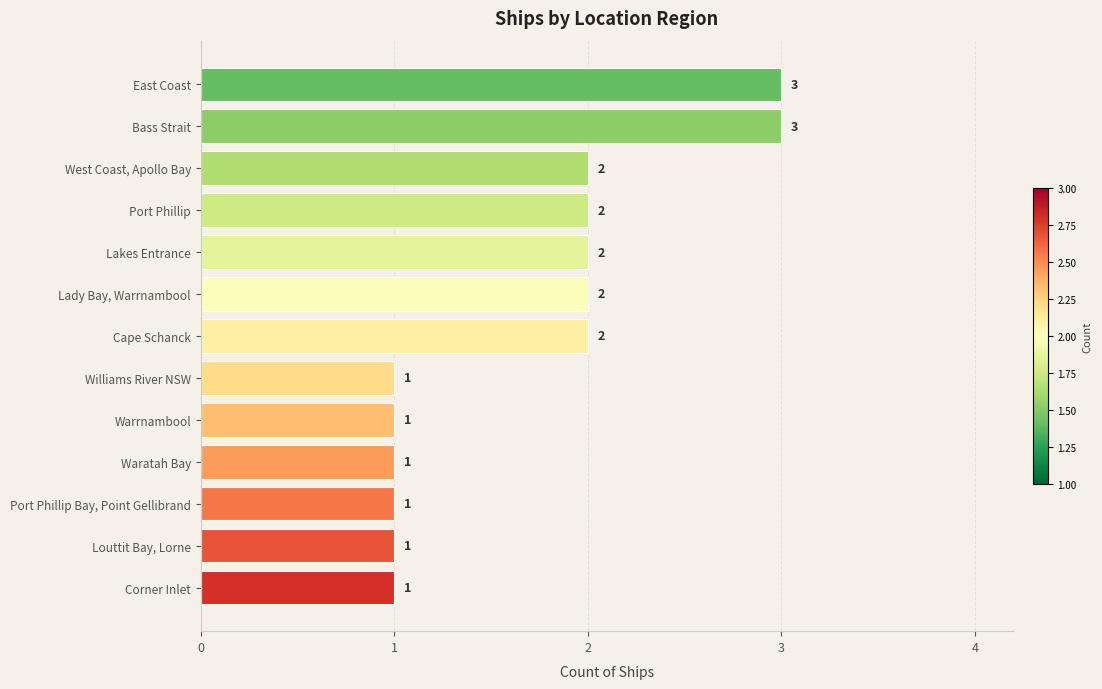

Between Bass Strait and Warrnambool, which is larger?

Bass Strait